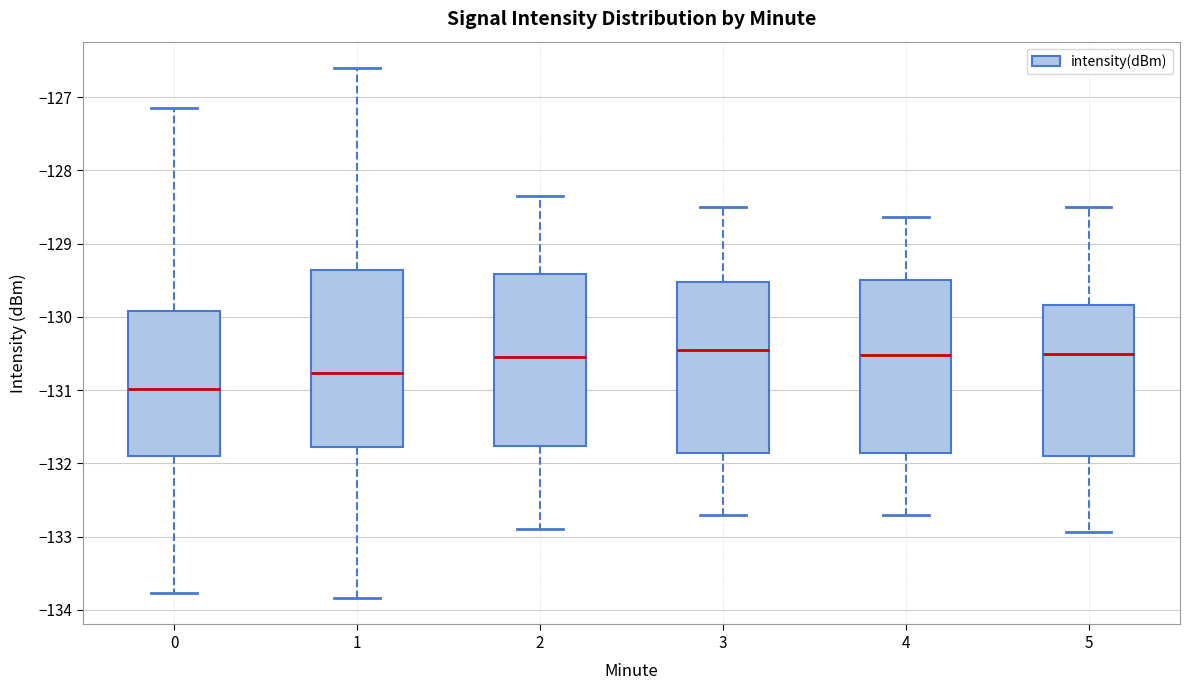

Reading left to right, read every box against the y-axis: the position of its median line, the range the box covers, and the ends of its whiskers. The values are not printed on the chart, so give them approximately, as read against the axis.

0: median -131.0, box -131.9 to -129.9, whiskers -133.8 to -127.2
1: median -130.8, box -131.8 to -129.4, whiskers -133.8 to -126.6
2: median -130.5, box -131.8 to -129.4, whiskers -132.9 to -128.3
3: median -130.5, box -131.9 to -129.5, whiskers -132.7 to -128.5
4: median -130.5, box -131.9 to -129.5, whiskers -132.7 to -128.6
5: median -130.5, box -131.9 to -129.8, whiskers -132.9 to -128.5